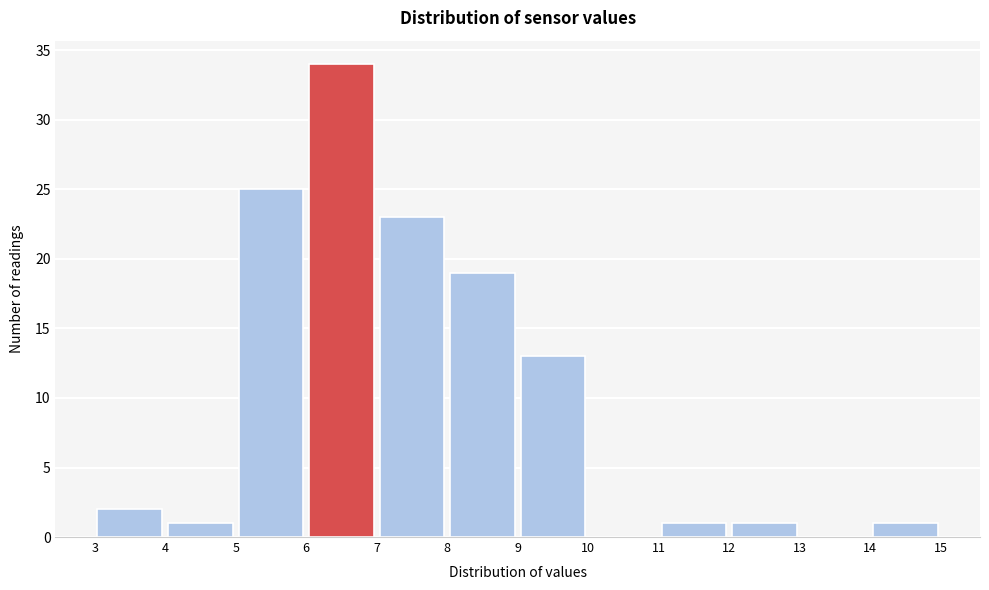

Reading left to right, transcribe this chart: for each bar, give the range it covers on the x-axis and its height. The values are not printed on the chart, so give them approximately, as read against the axis.

3 to 4: 2
4 to 5: 1
5 to 6: 25
6 to 7: 34
7 to 8: 23
8 to 9: 19
9 to 10: 13
10 to 11: 0
11 to 12: 1
12 to 13: 1
13 to 14: 0
14 to 15: 1